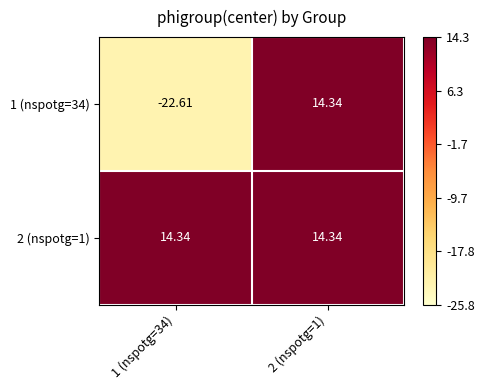

What is the minimum value shown in the chart?

-22.6